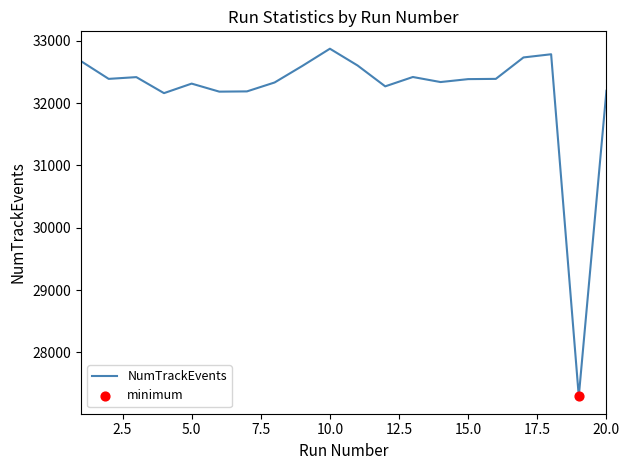

What is the minimum value shown in the chart?

27295